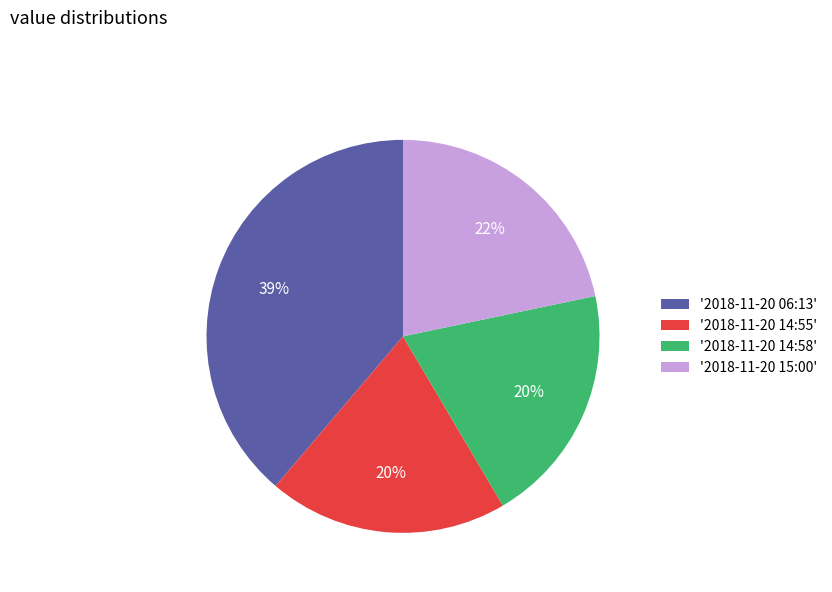

What is the ratio of the value at '2018-11-20 15:00' to the value at '2018-11-20 06:13'?

0.6